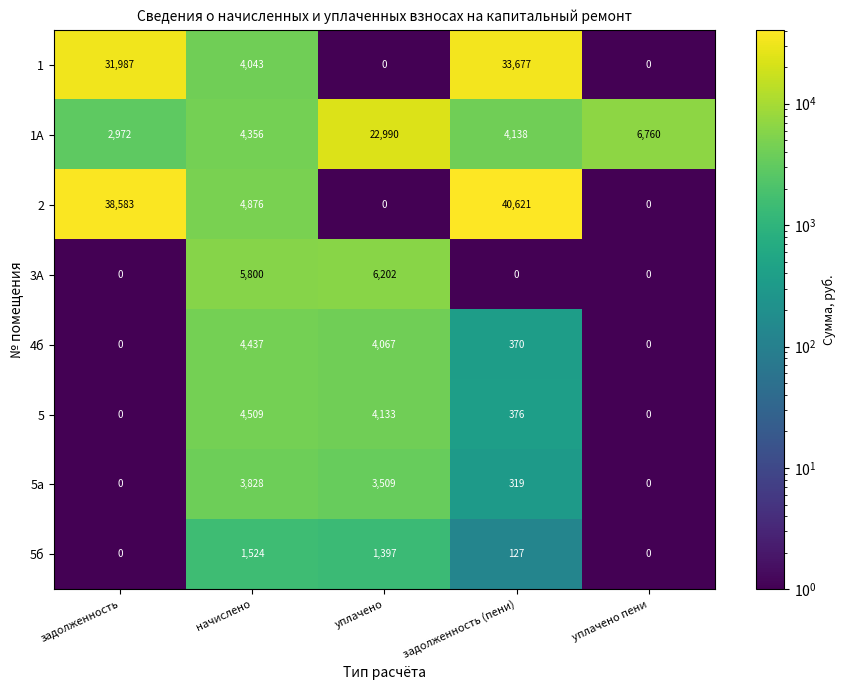

What is the sum of all 5а values?

7656